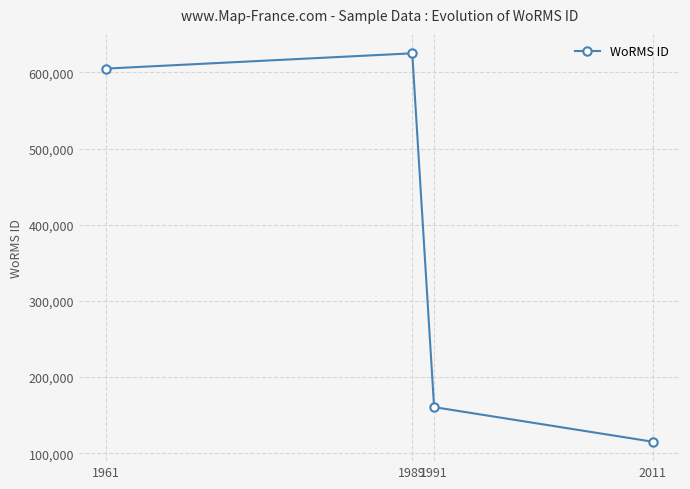

How many lines are shown in the chart?

1